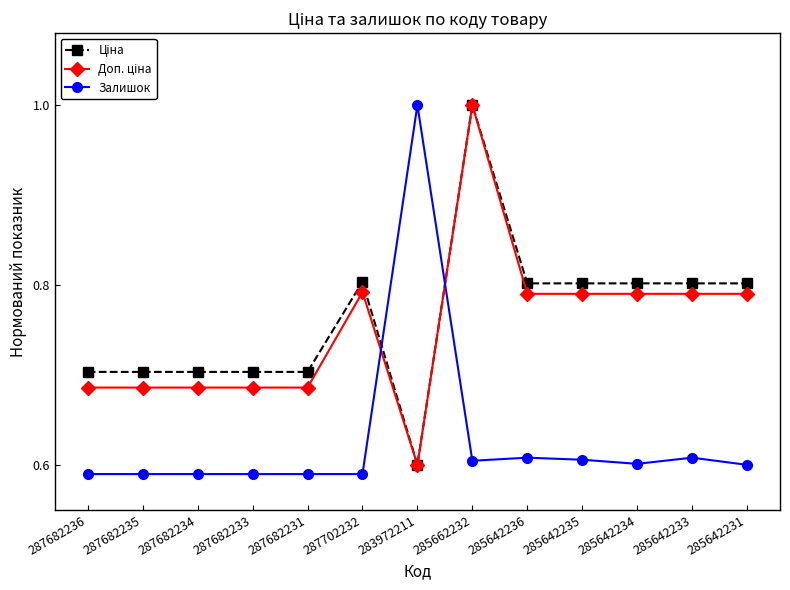

What is the label of the 6th point from the right?

285662232